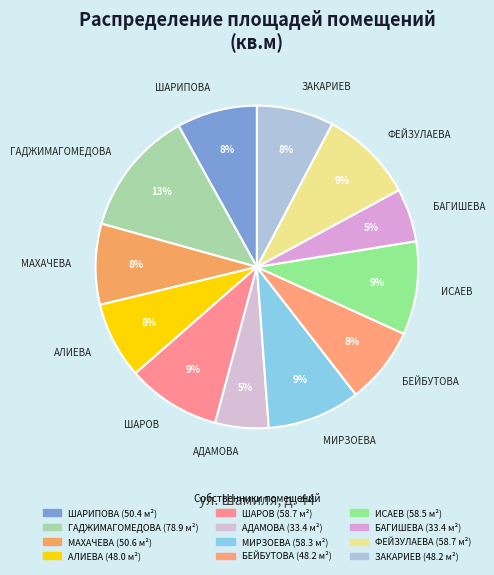

Is the sum of БАГИШЕВА and МИРЗОЕВА greater than half?

No